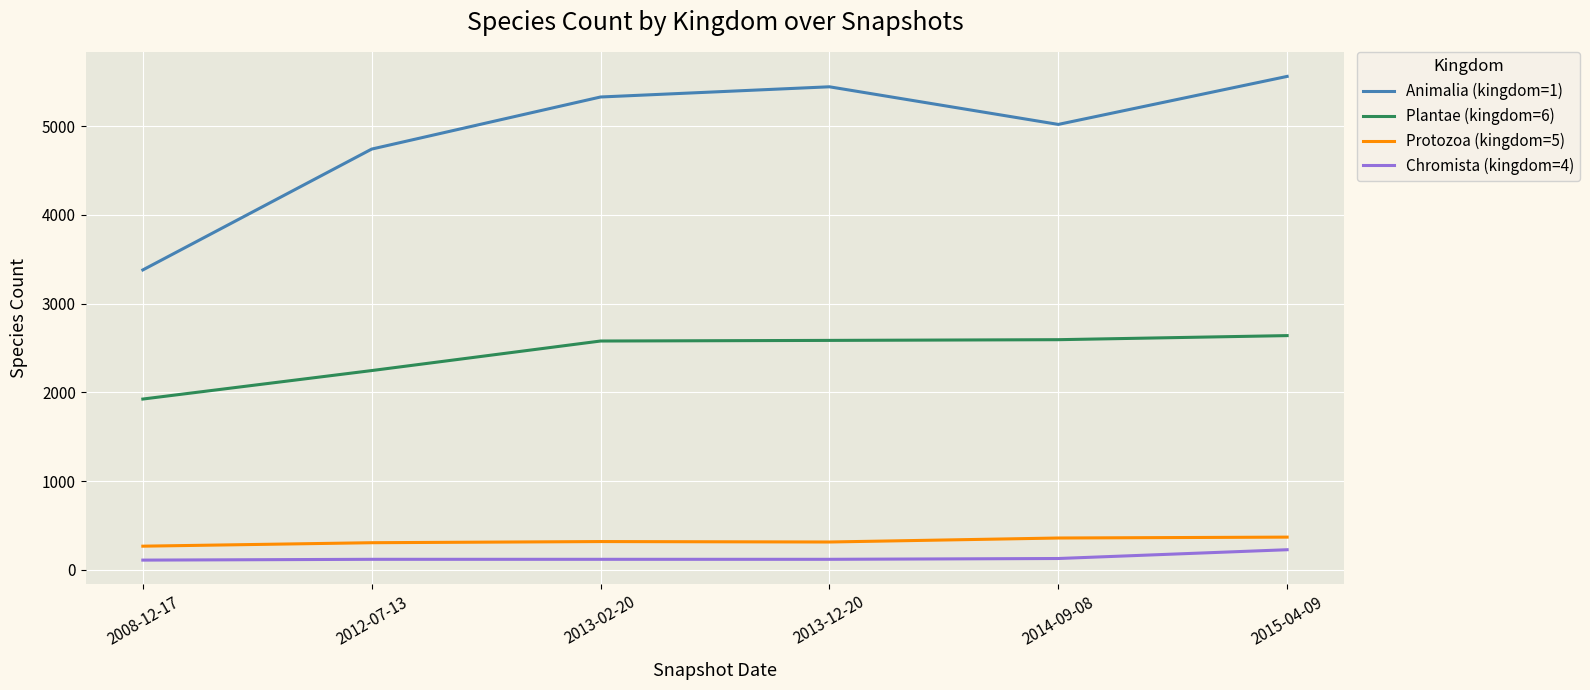

At which category is the sum across all series the highest?

2015-04-09